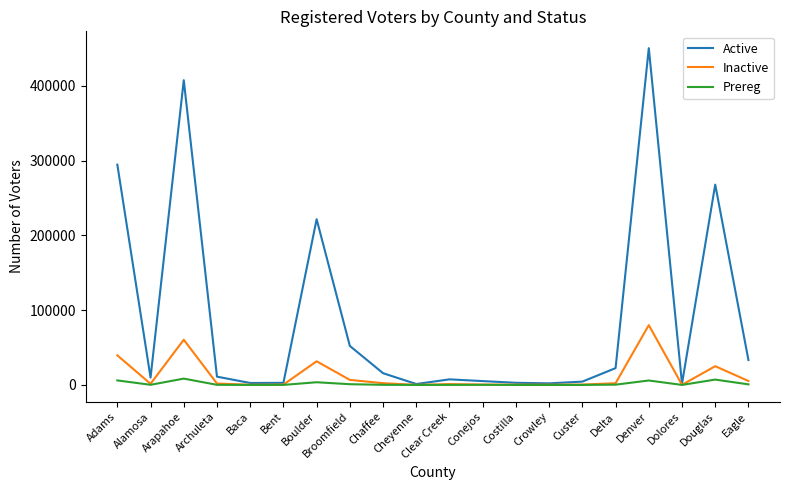

What are all the series names shown in the legend?

Active, Inactive, Prereg